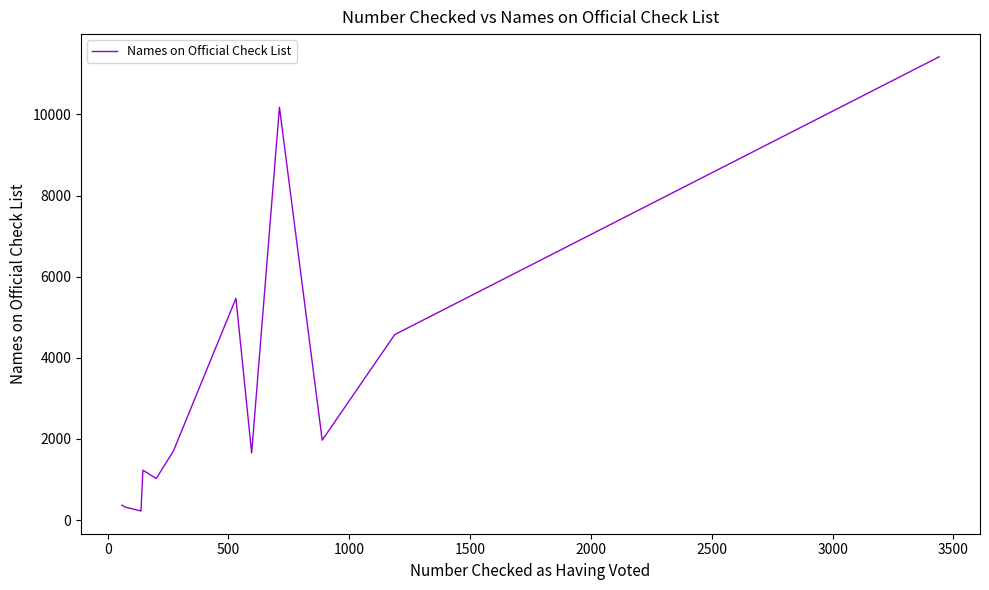

What is the difference between the maximum and minimum values?

11197